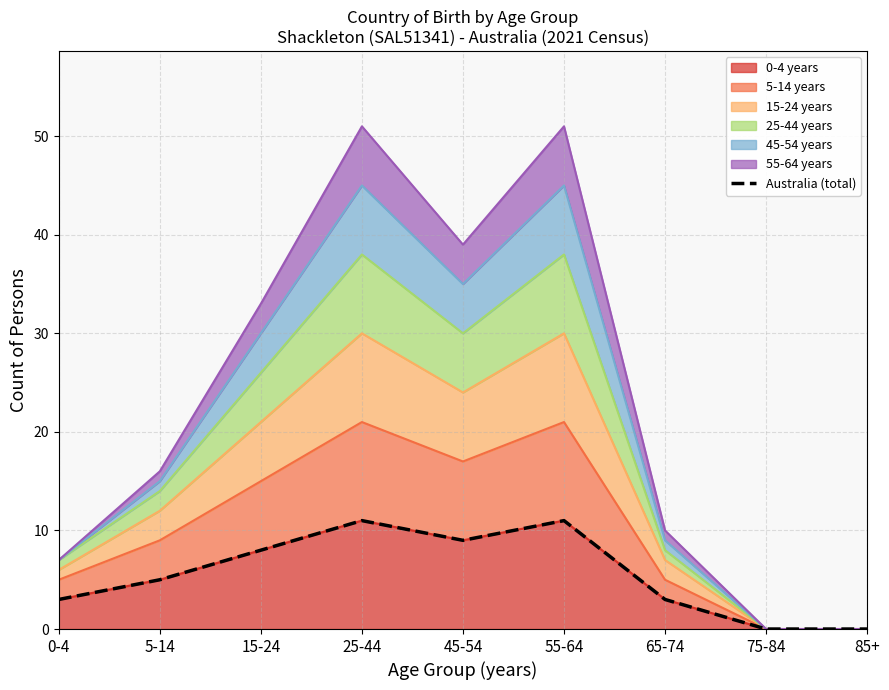

At which label does the data first exceed 5?

15-24